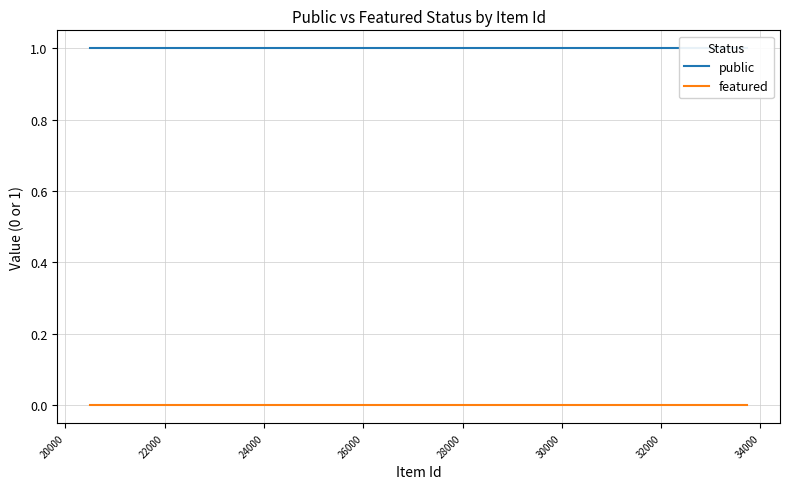

True or false: featured and public cross at least once.

False